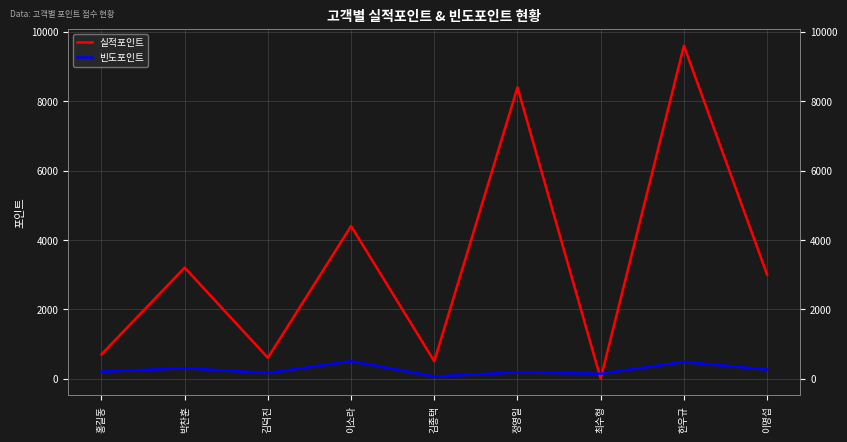

Where do 실적포인트 and 빈도포인트 first cross each other?

정영일 and 최수형